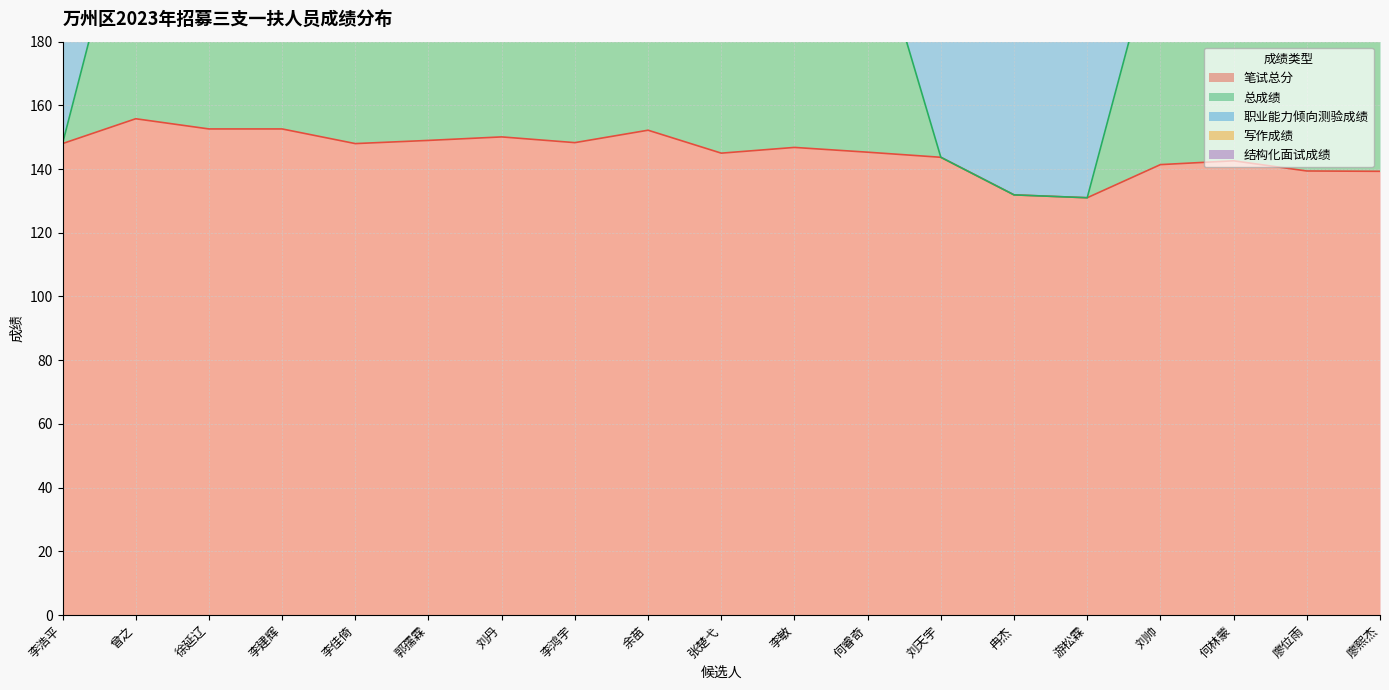

At how many categories does at least one series exceed 444?

11